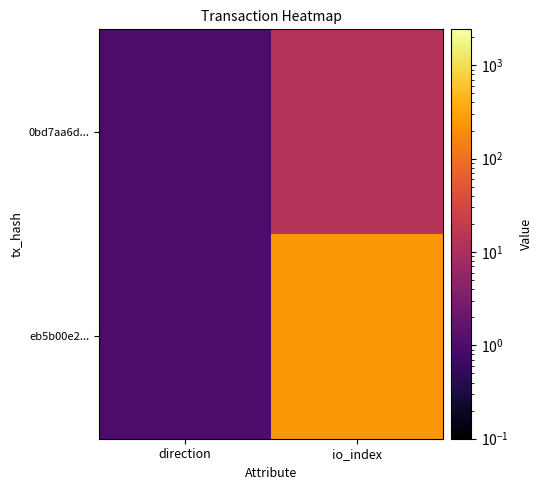

Rank the series by their average value, from lowest to highest.

0bd7aa6d..., eb5b00e2...